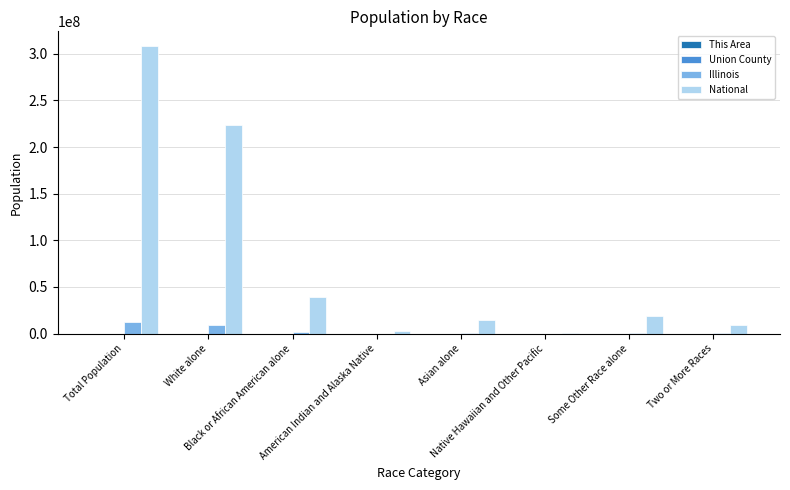

Between Some Other Race alone and Two or More Races, which series saw the biggest shift?

National